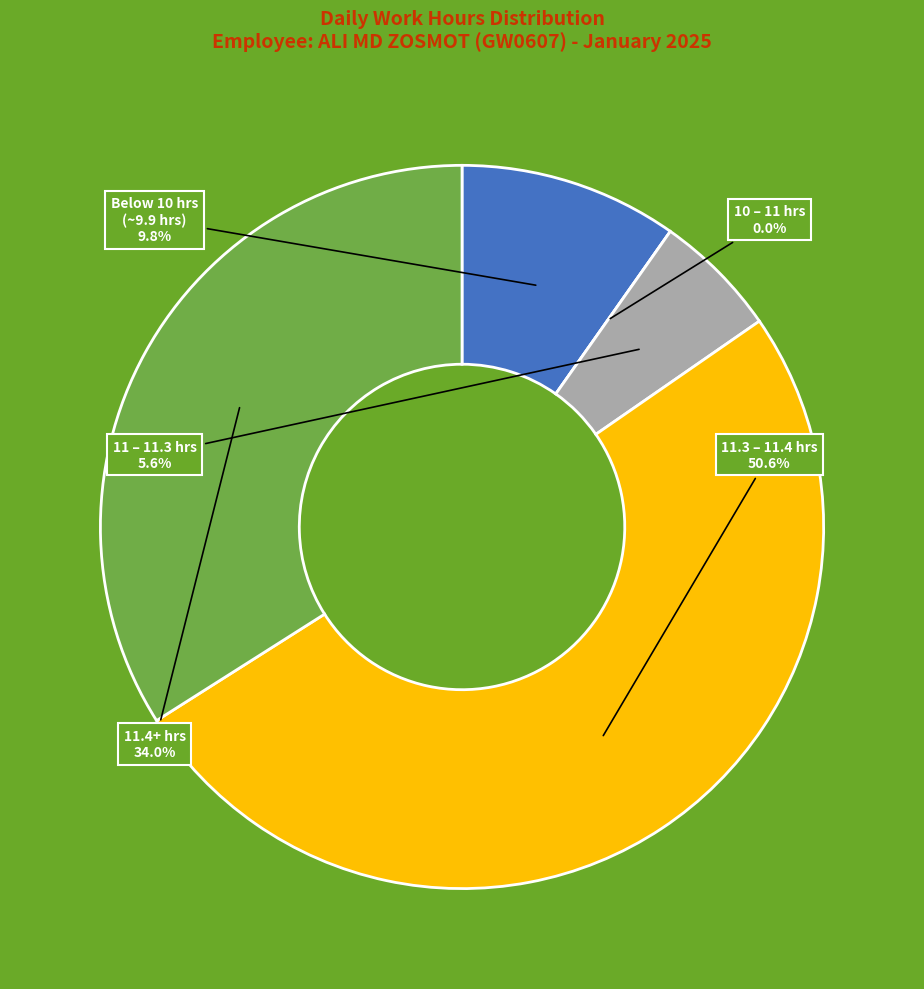

Does Day 21 account for over 50% of the chart?

No